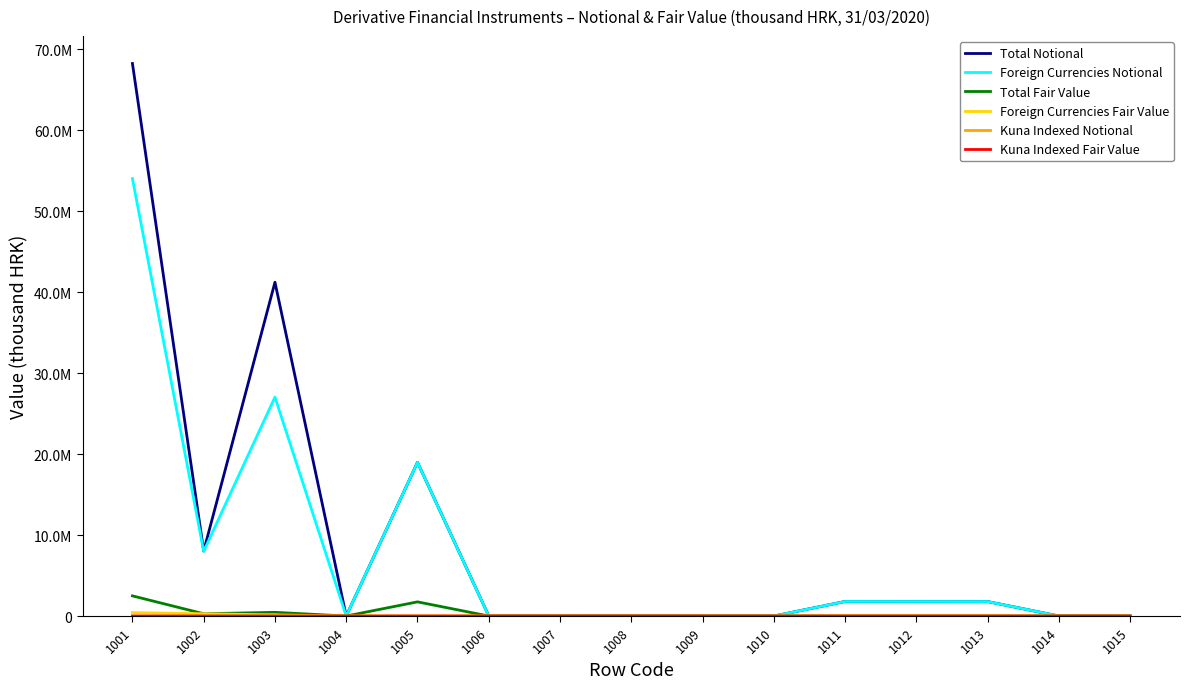

Does the chart display data point markers on the line(s)?

No